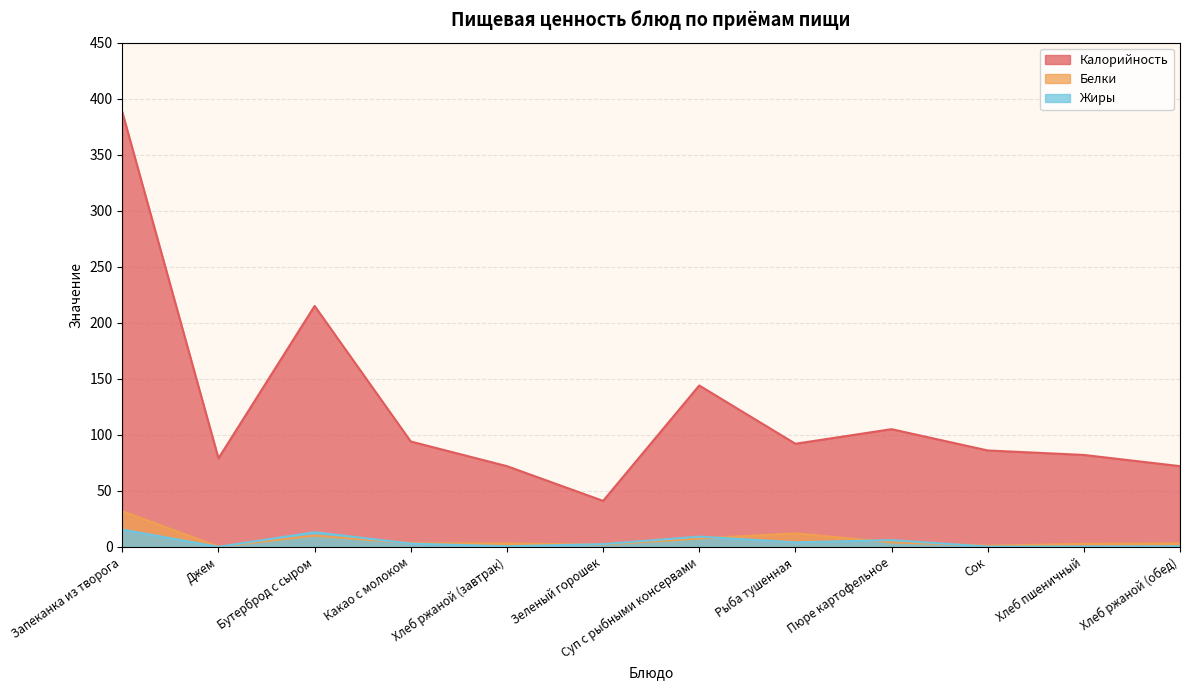

How many values in the Жиры series exceed 2?

7